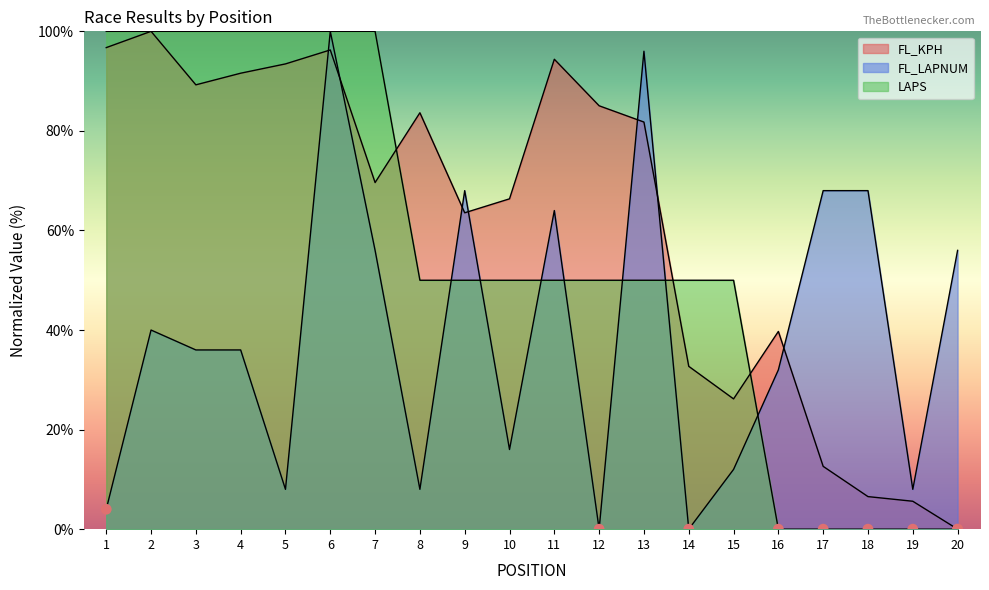

What is the total value across all series at 17?

80.6